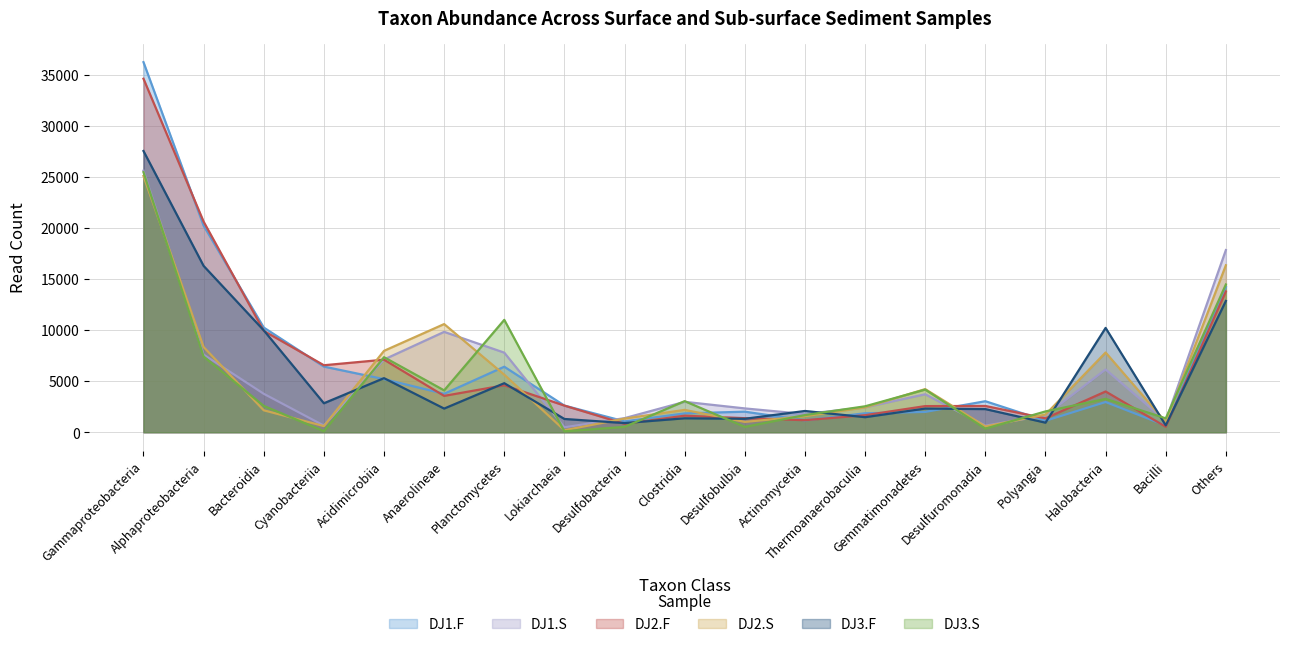

What is the approximate value of DJ3.S at Polyangia, to the nearest 10?

2040